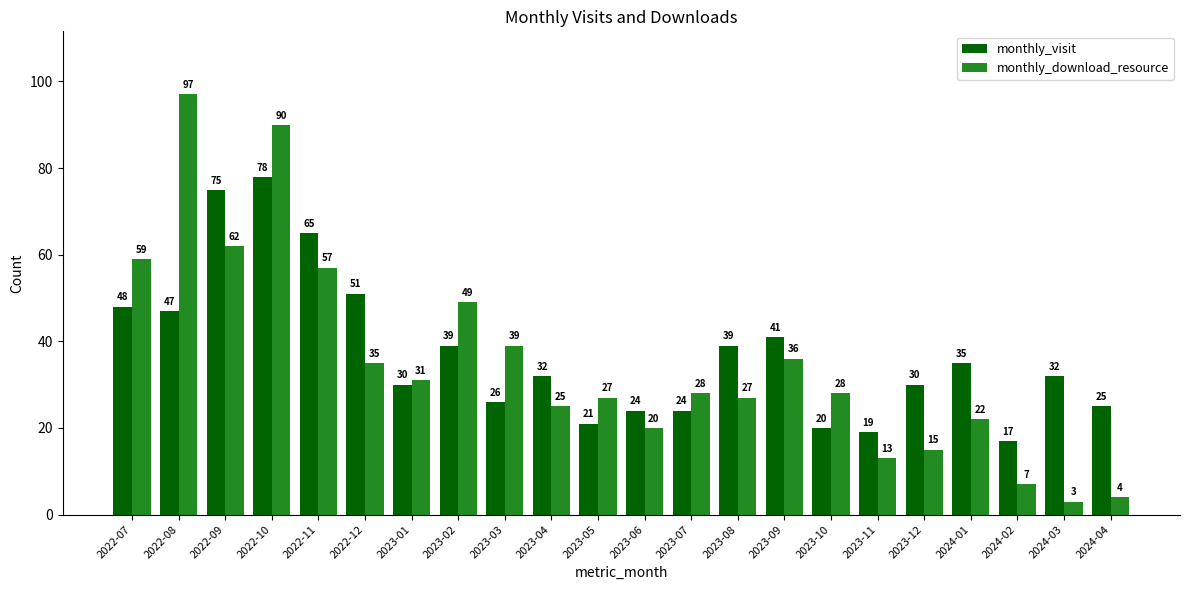

Reading left to right, list all the values displayed in this chart.

monthly_visit: 2022-07=48	2022-08=47	2022-09=75	2022-10=78	2022-11=65	2022-12=51	2023-01=30	2023-02=39	2023-03=26	2023-04=32	2023-05=21	2023-06=24	2023-07=24	2023-08=39	2023-09=41	2023-10=20	2023-11=19	2023-12=30	2024-01=35	2024-02=17	2024-03=32	2024-04=25
monthly_download_resource: 2022-07=59	2022-08=97	2022-09=62	2022-10=90	2022-11=57	2022-12=35	2023-01=31	2023-02=49	2023-03=39	2023-04=25	2023-05=27	2023-06=20	2023-07=28	2023-08=27	2023-09=36	2023-10=28	2023-11=13	2023-12=15	2024-01=22	2024-02=7	2024-03=3	2024-04=4